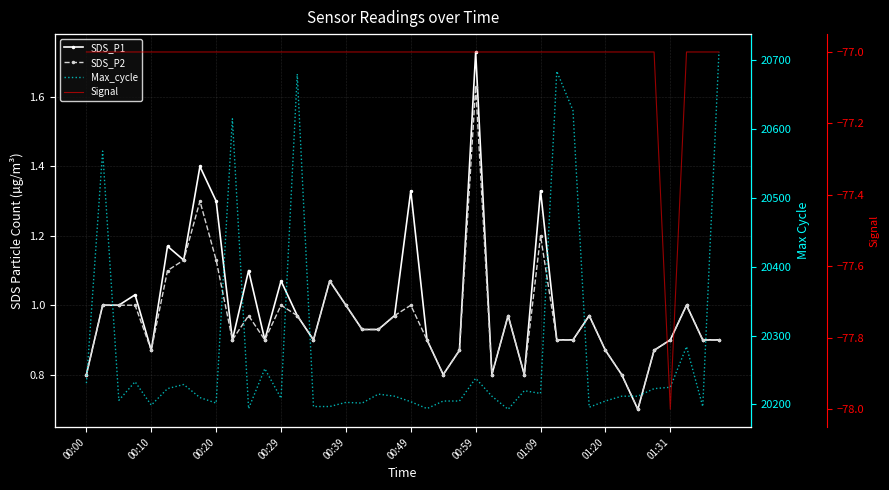

True or false: Signal and SDS_P2 intersect in this chart.

False